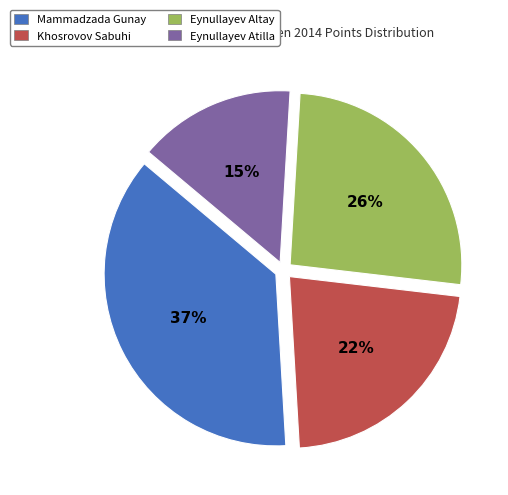

To the nearest percent, what percentage of the pie is Khosrovov Sabuhi?

22%